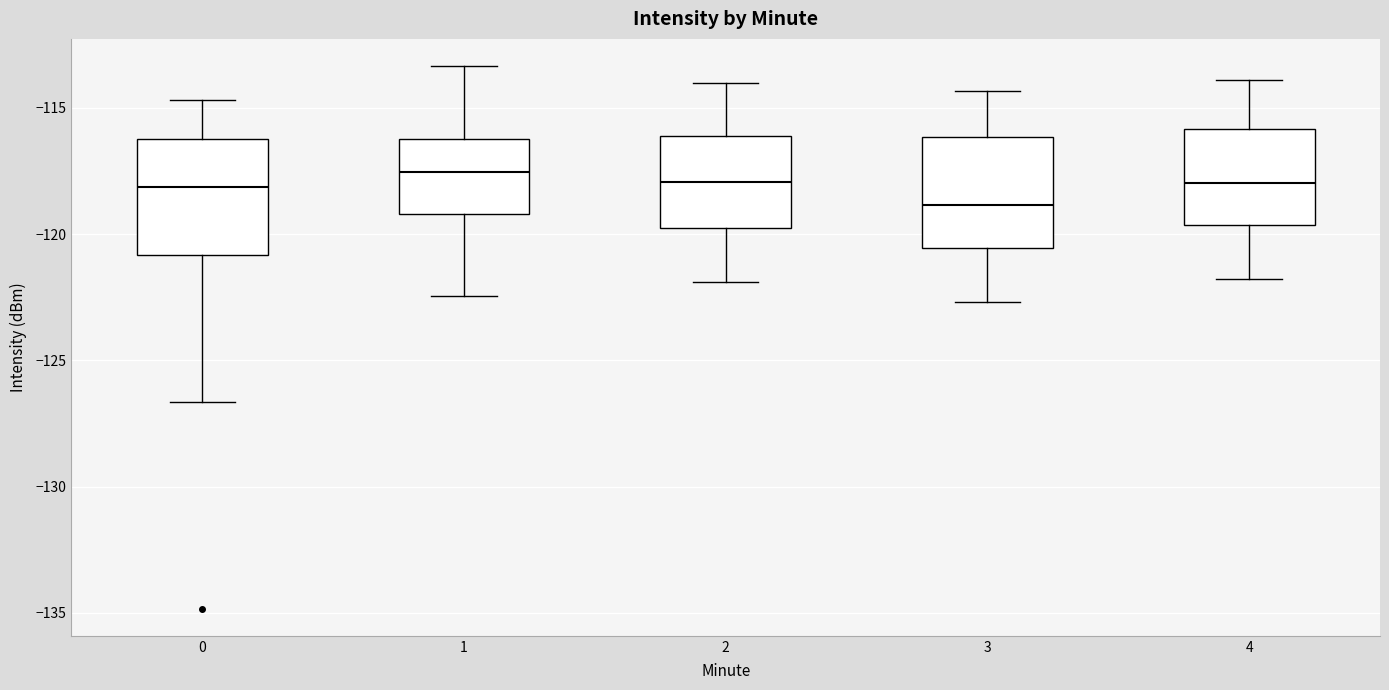

Reading left to right, read every box against the y-axis: the position of its median line, the range the box covers, and the ends of its whiskers. The values are not printed on the chart, so give them approximately, as read against the axis.

0: median -118.0, box -121.0 to -116.0, whiskers -126.5 to -114.5
1: median -117.5, box -119.0 to -116.0, whiskers -122.5 to -113.5
2: median -118.0, box -120.0 to -116.0, whiskers -122.0 to -114.0
3: median -119.0, box -120.5 to -116.0, whiskers -122.5 to -114.5
4: median -118.0, box -119.5 to -116.0, whiskers -122.0 to -114.0